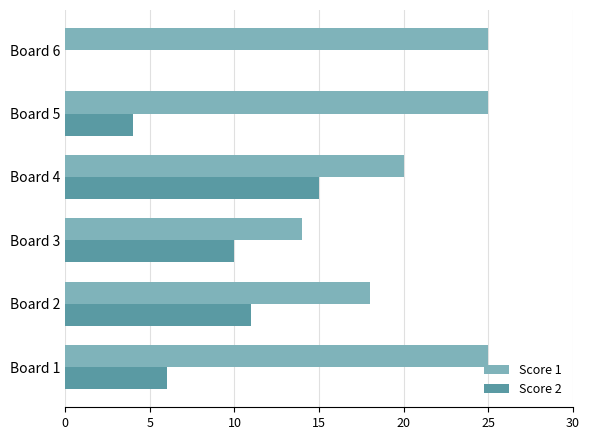

At which category is the sum across all series the highest?

Board 4